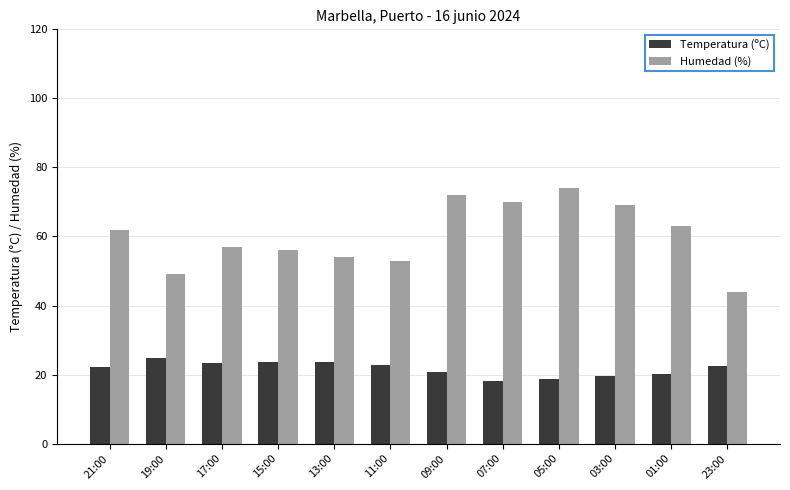

What is the approximate value of Humedad (%) at 23:00?

44.0